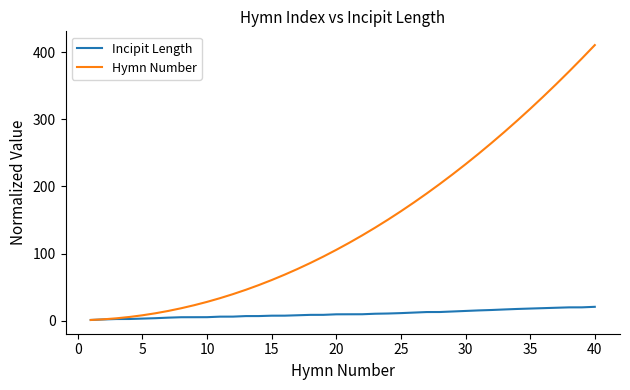

Which series has the largest total across all categories?

Hymn Number